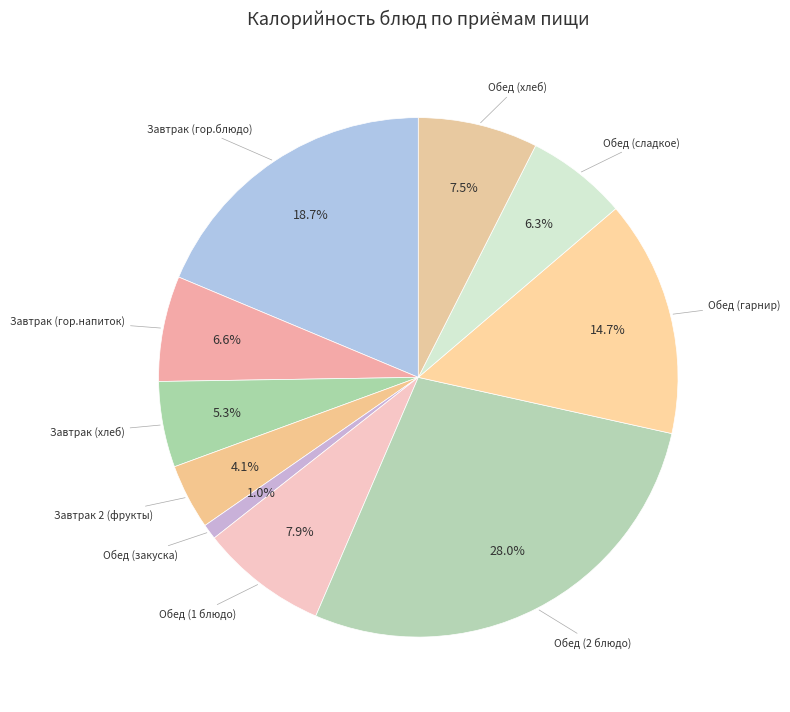

Count the number of slices in the pie.

10